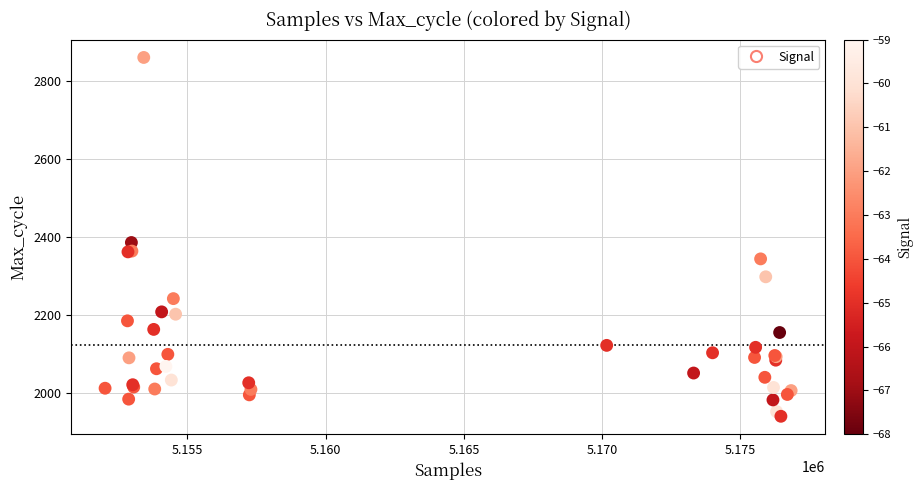

What Y value in the scatter plot is closest to 2400?

2386